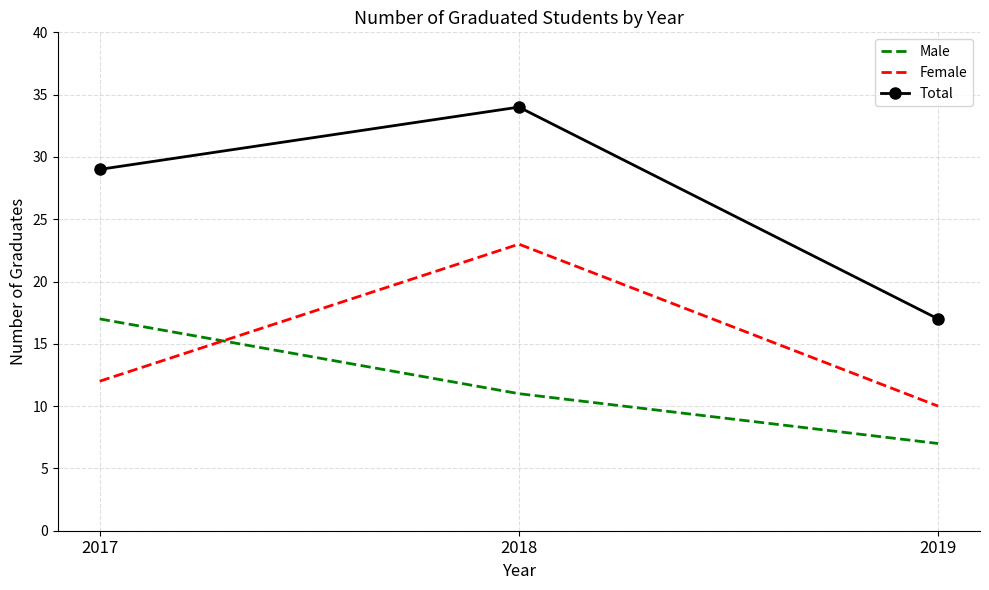

What are all the series names shown in the legend?

Male, Female, Total